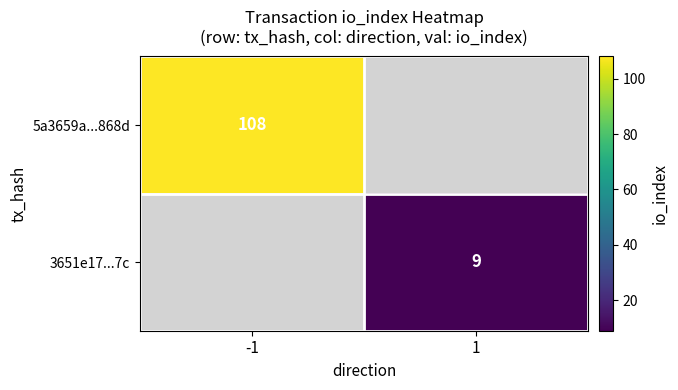

How many series are shown in this chart?

2